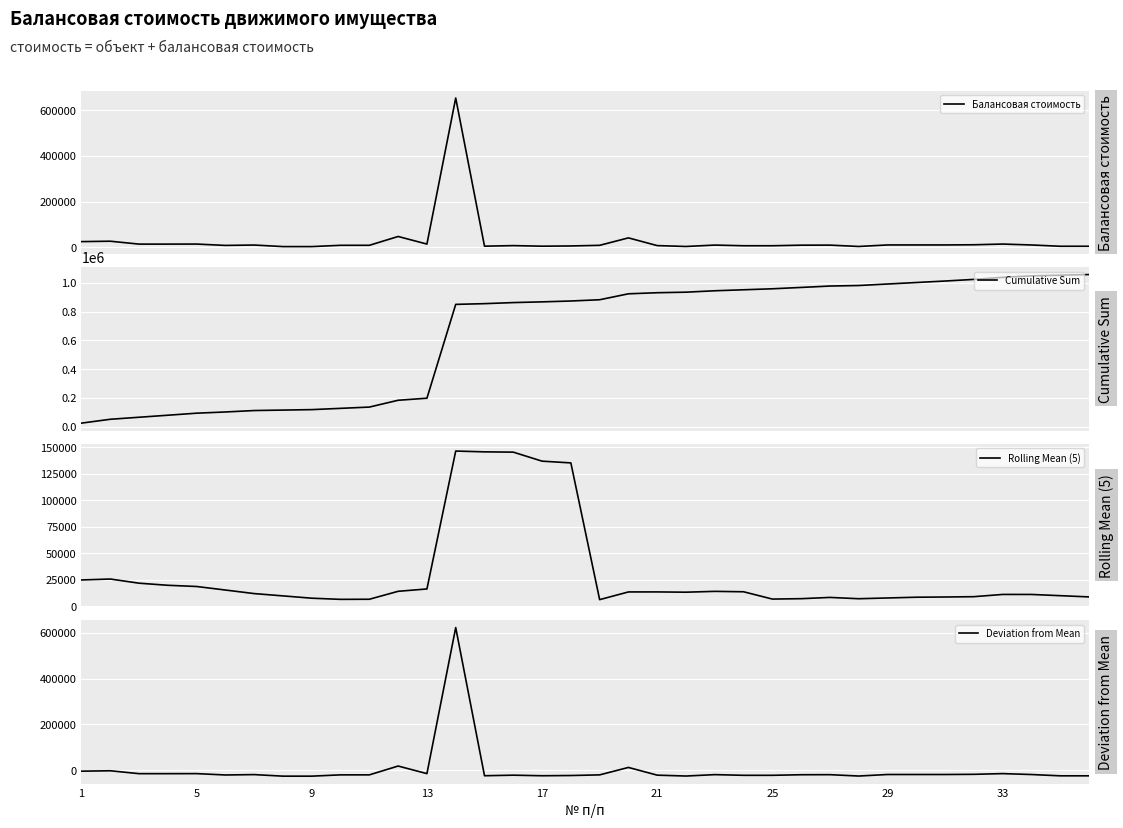

How many data points in Rolling Mean (5) are above 13467?

18